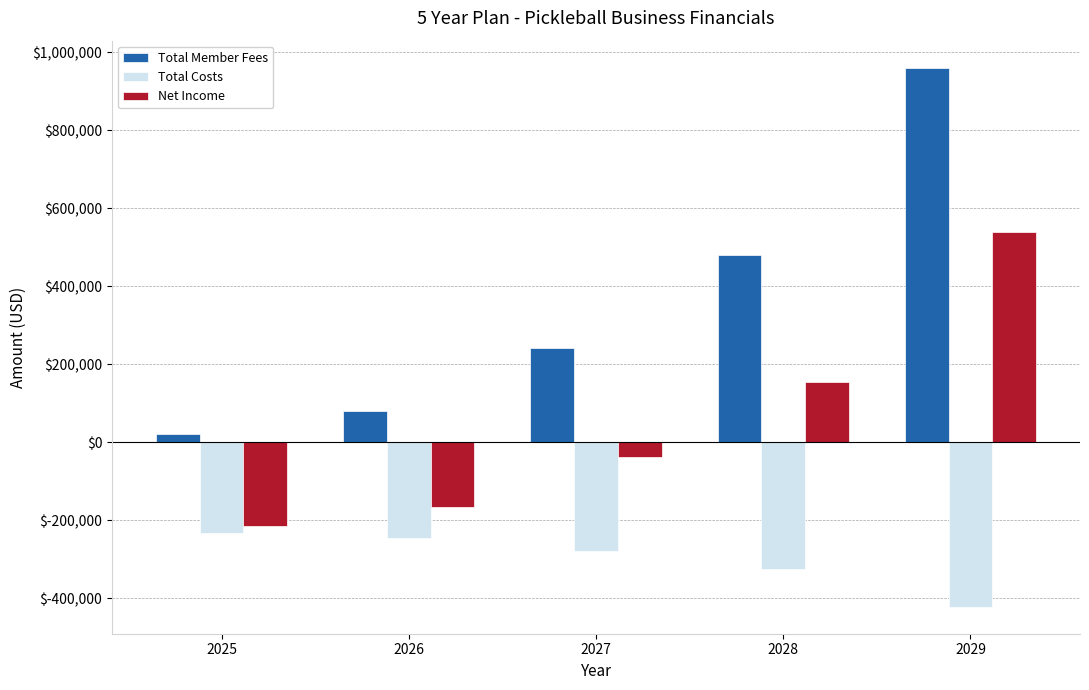

Does the chart contain stacked bars?

No